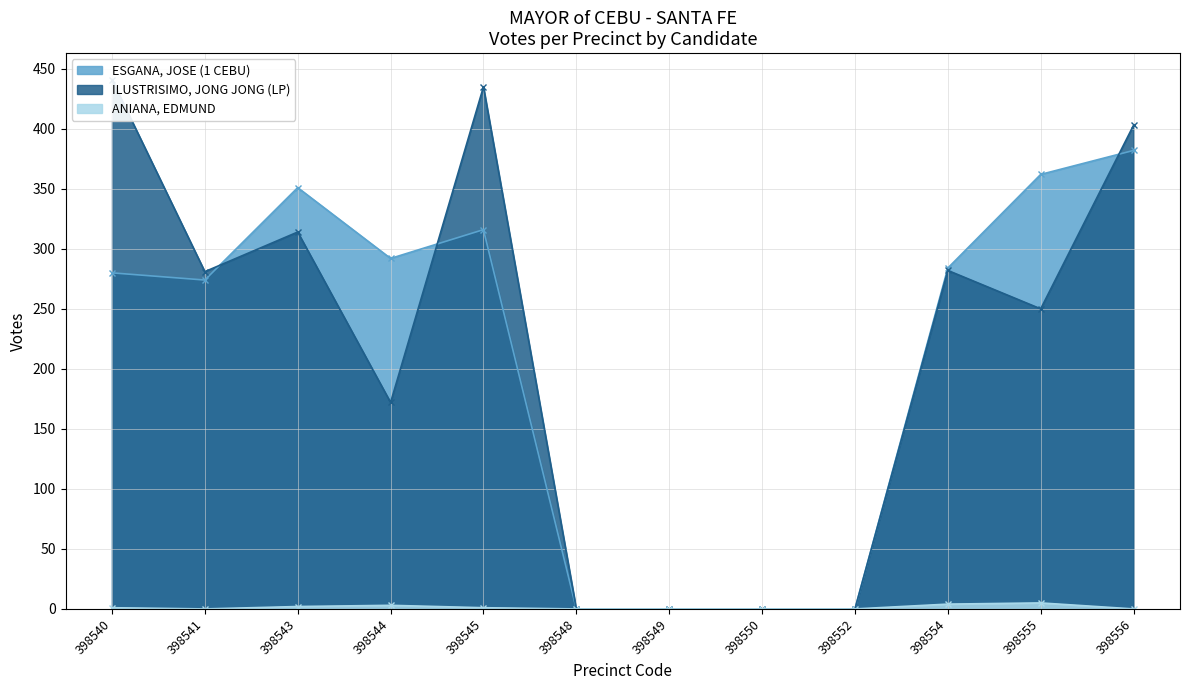

List the labels in order of ANIANA, EDMUND value, largest first.

398555, 398554, 398544, 398543, 398540, 398545, 398541, 398548, 398549, 398550, 398552, 398556